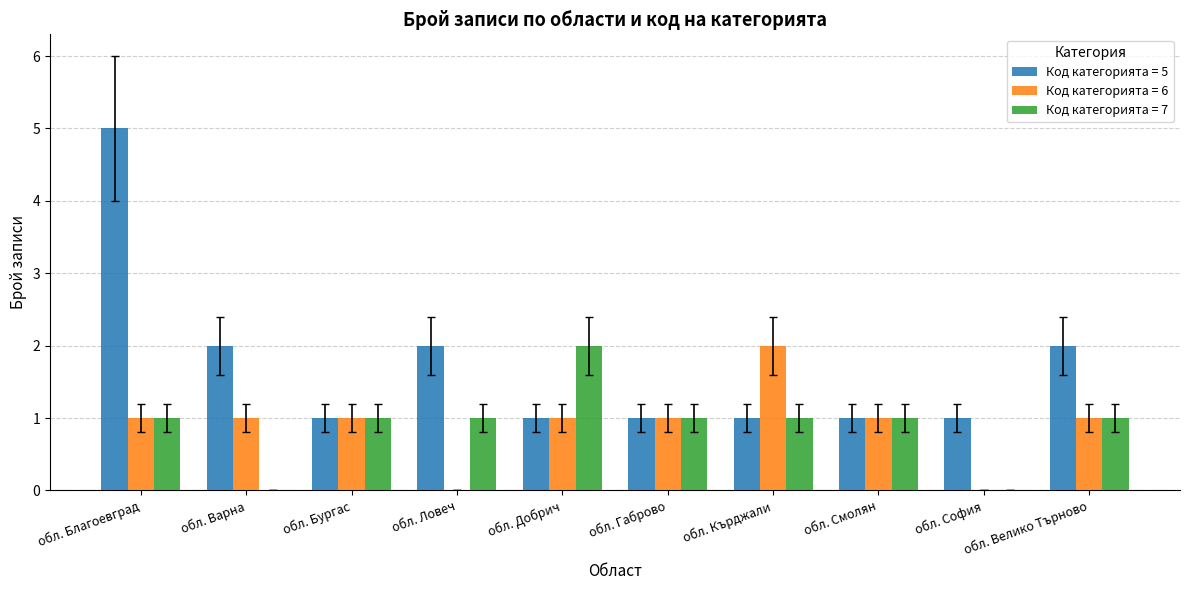

At which category is the sum across all series the highest?

обл. Благоевград